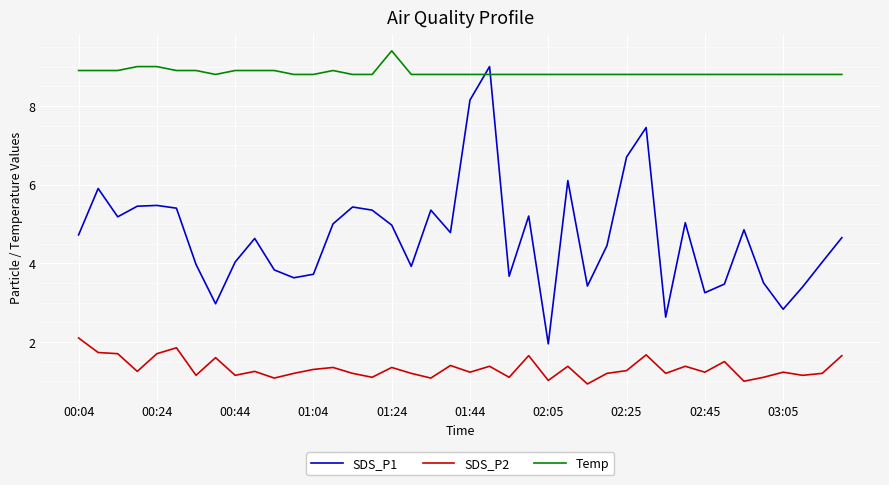

Which series has the largest range (max minus min)?

SDS_P1